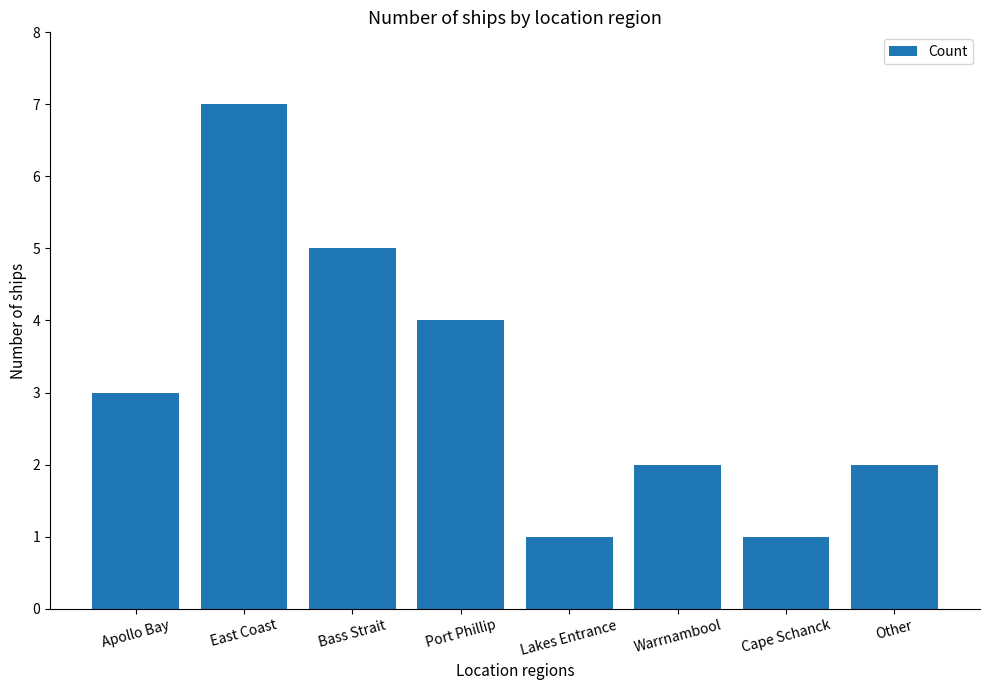

What is the value of the 5th bar from the left?

1